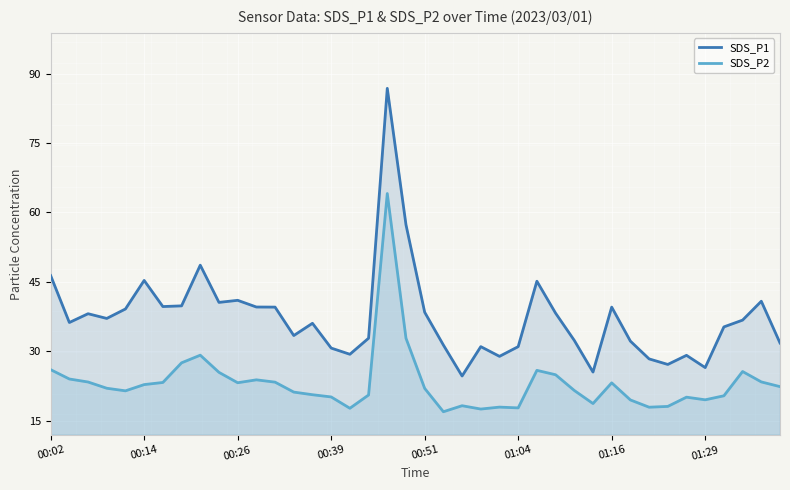

Count the number of categories in the chart.

40